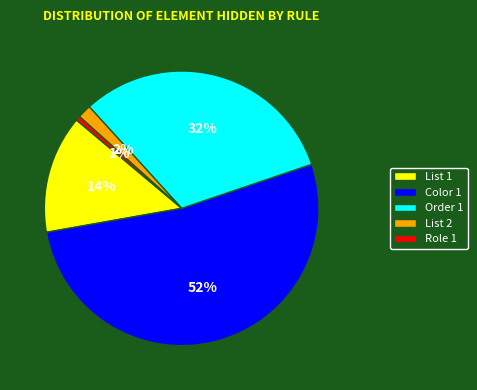

Which category has the smallest portion of the pie?

Role 1